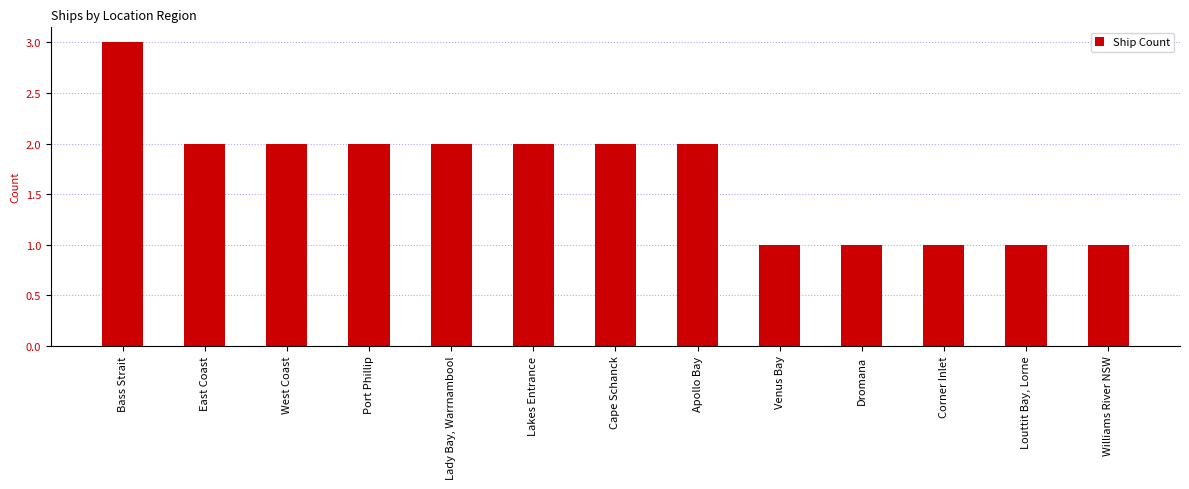

Is it true that the value at Venus Bay is 1?

True